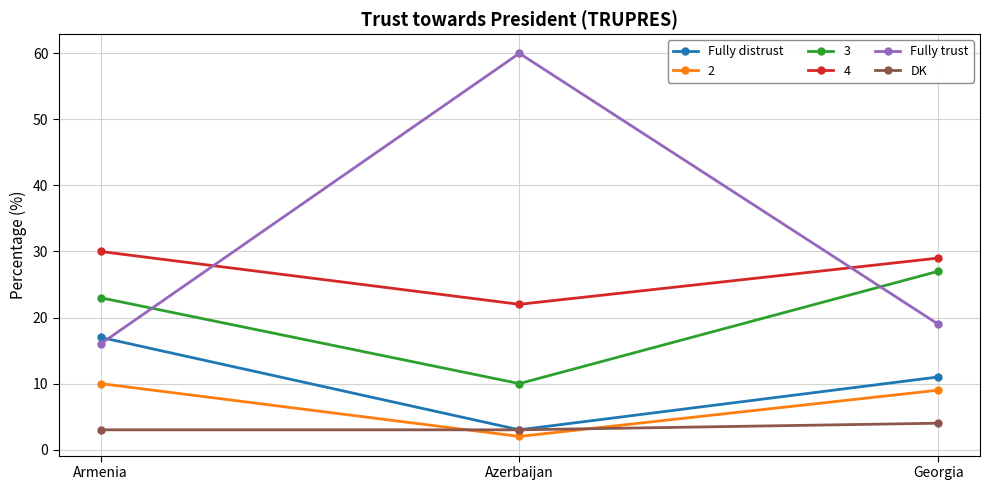

Which series has the largest range (max minus min)?

Fully trust